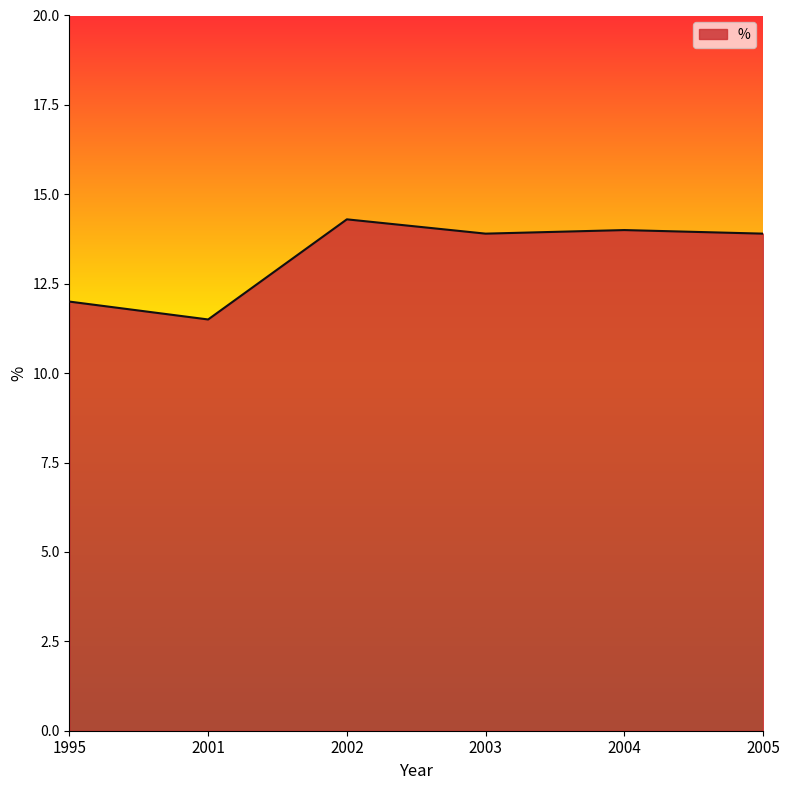

Count the number of values greater than 13.

4